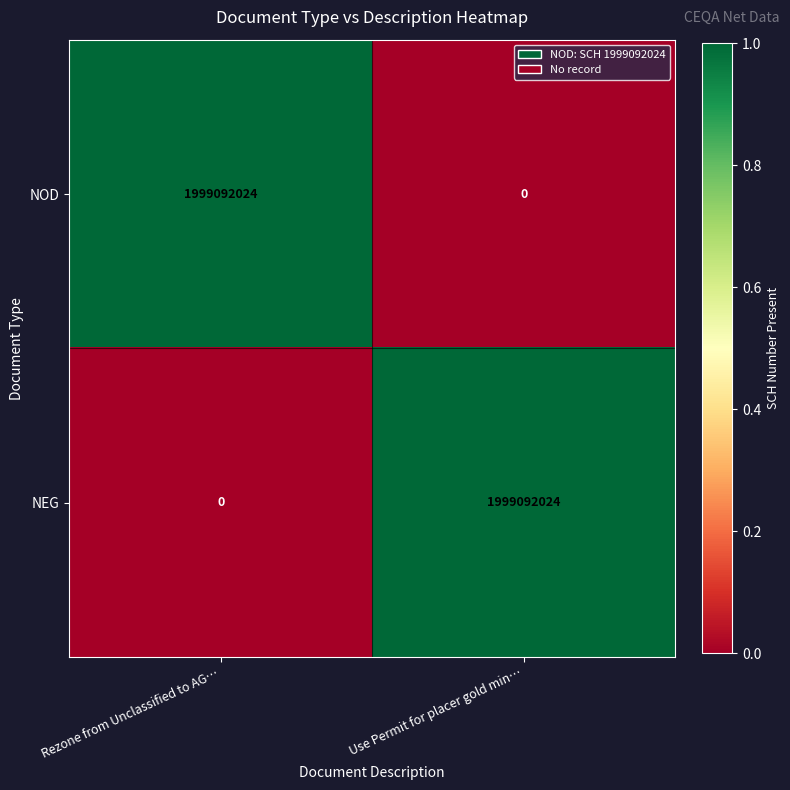

Which category has the lowest value in the NEG series?

Rezone from Unclassified to AG…